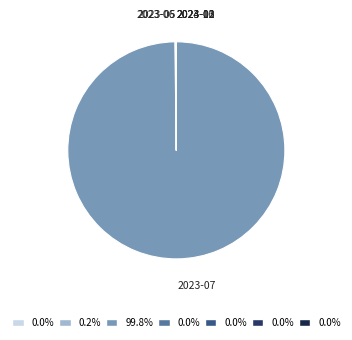

What is the largest slice in the pie chart?

2023-07